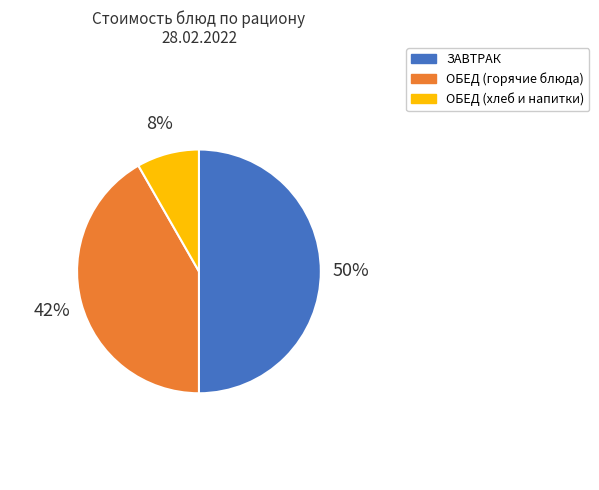

How many slices are in this pie chart?

3